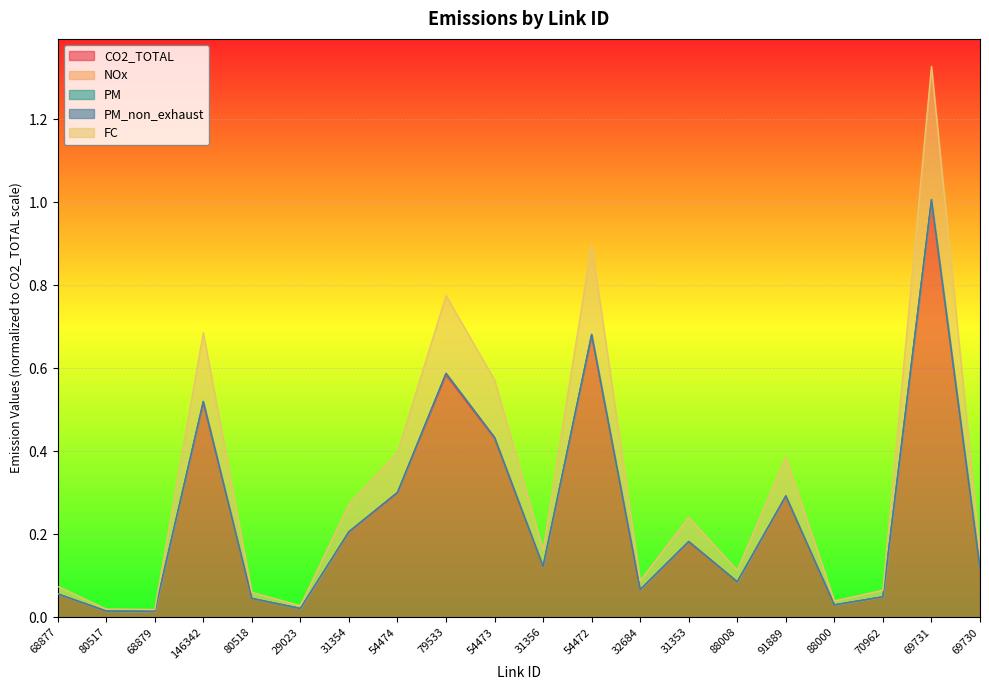

What is the highest value of the CO2_TOTAL series?

1.0